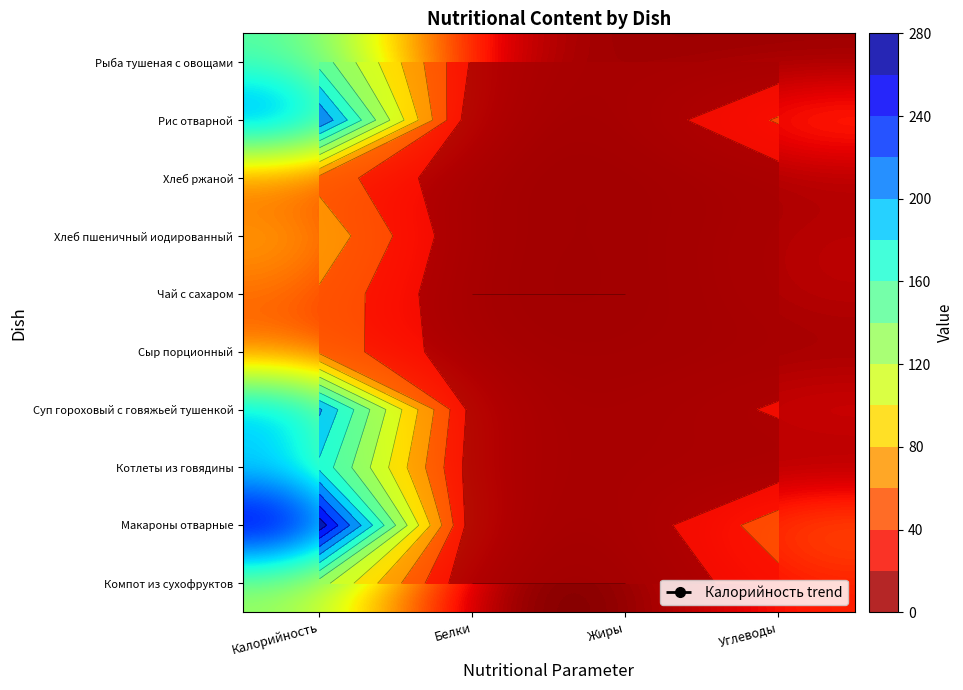

The value of Сыр порционный at Калорийность is 55. True or false?

True